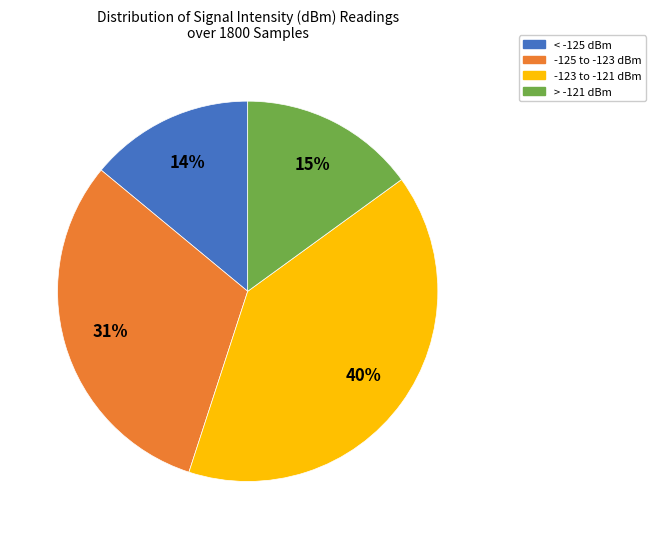

To the nearest percent, what is the average slice percentage?

25%